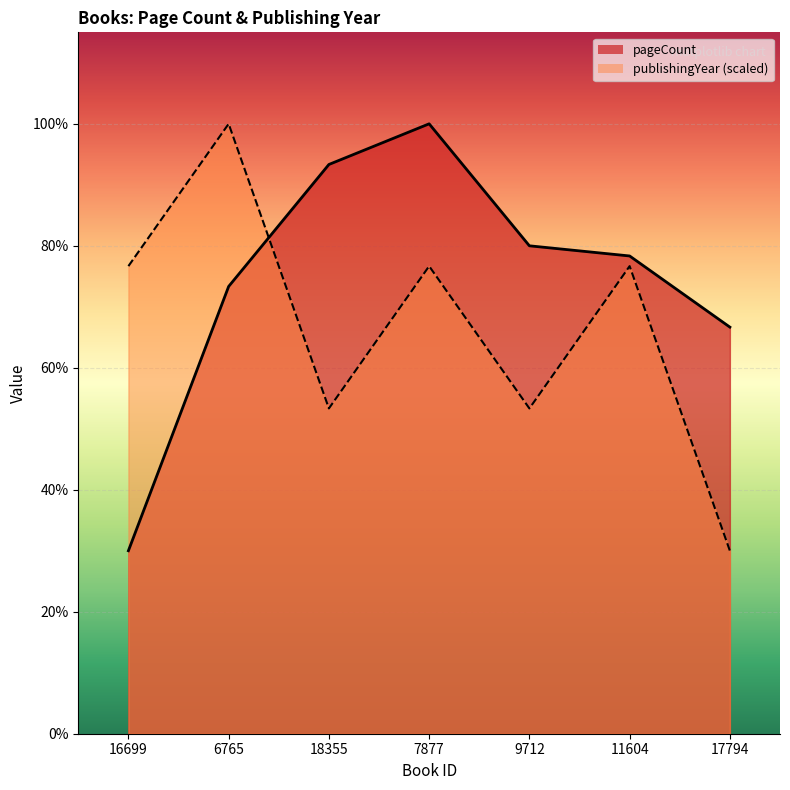

What is the difference between the maximum and minimum values in the pageCount series?

336